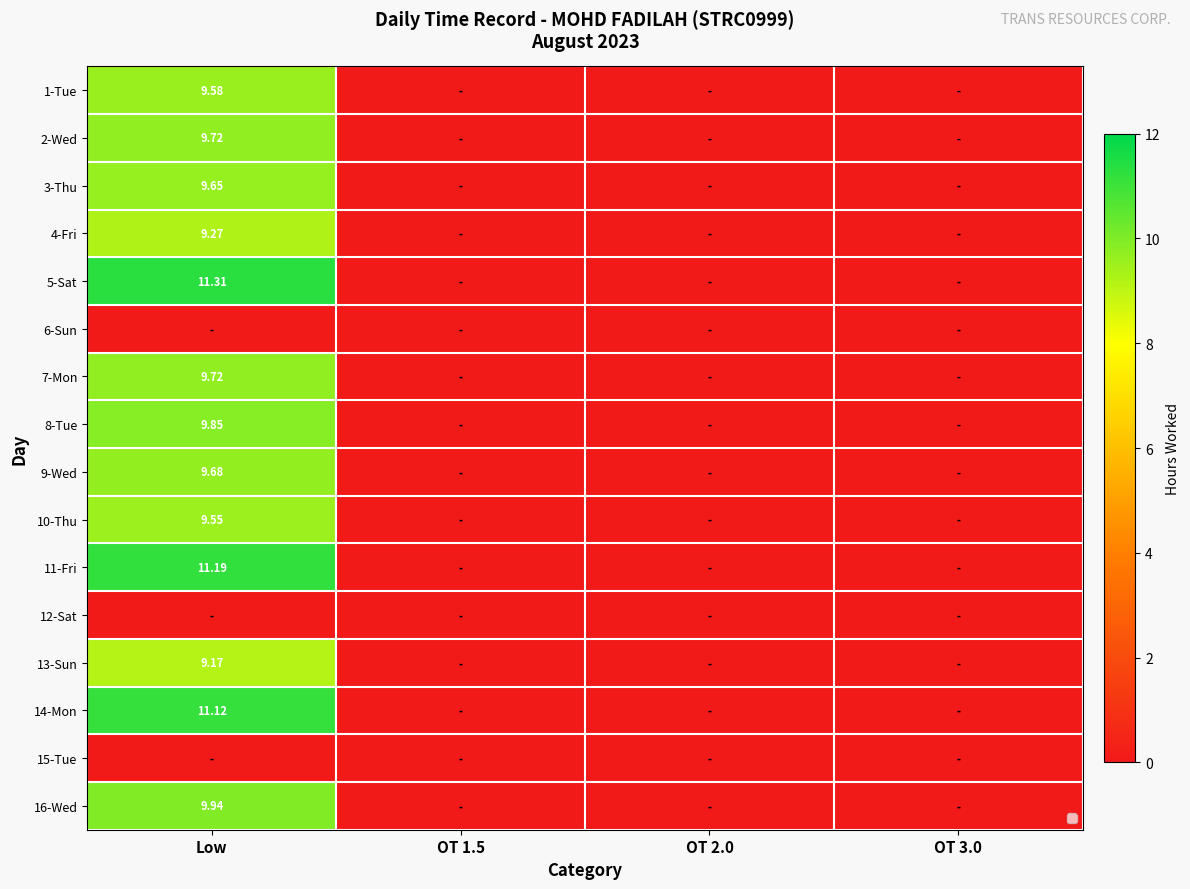

Which series has the widest spread of values?

5-Sat